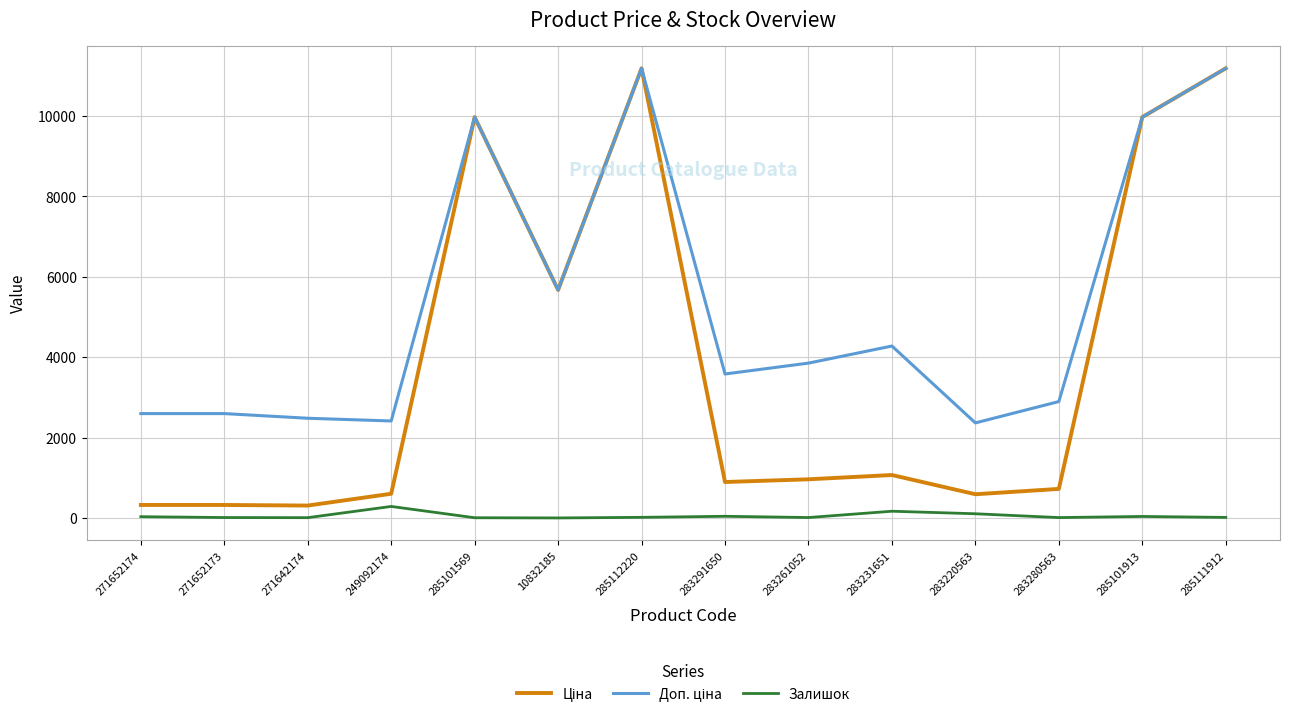

Is it true that Залишок equals 11.0 at 283280563?

True